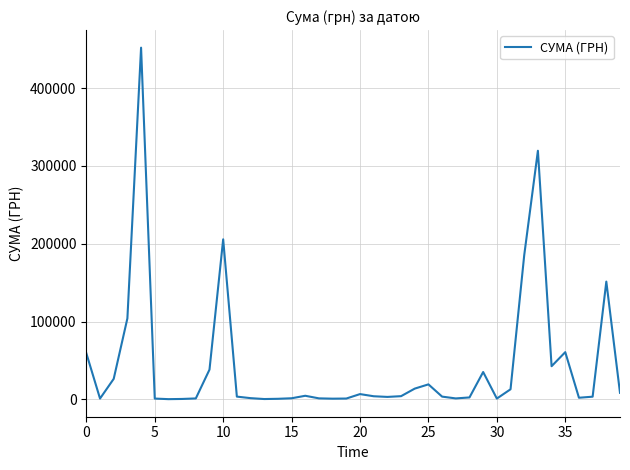

What is the greatest value displayed?

452100.0